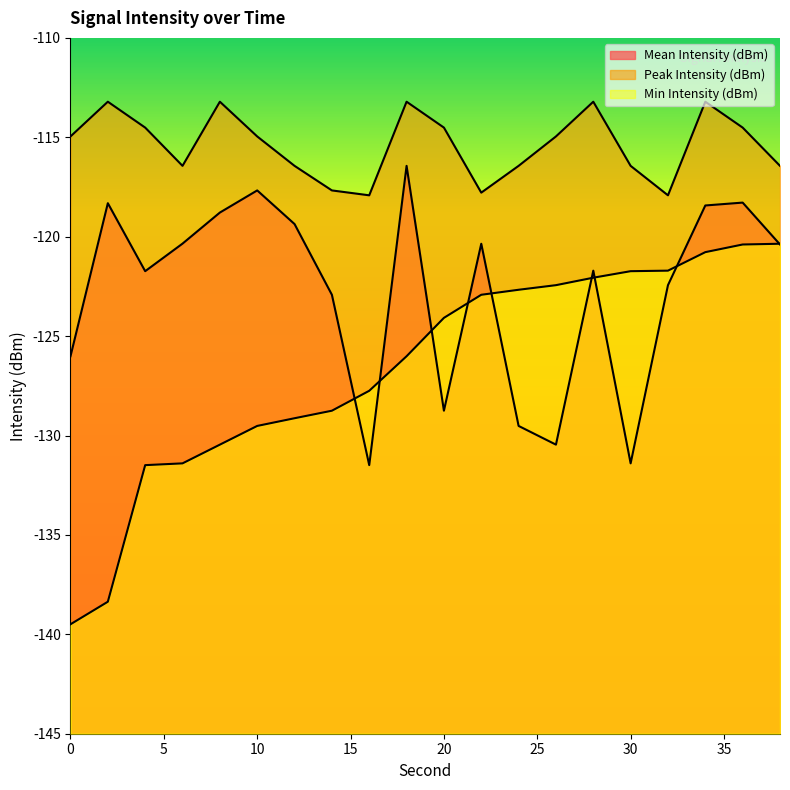

Which series has the widest spread of values?

Min Intensity (dBm)